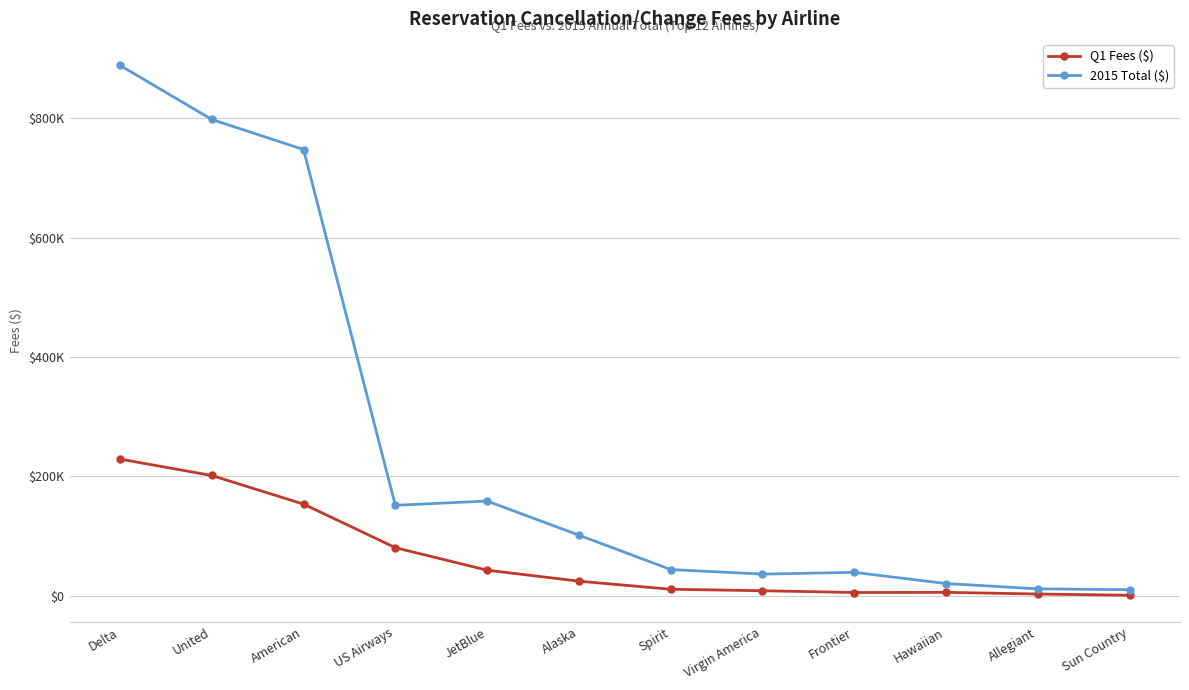

Is this an area chart (filled region under the line)?

No